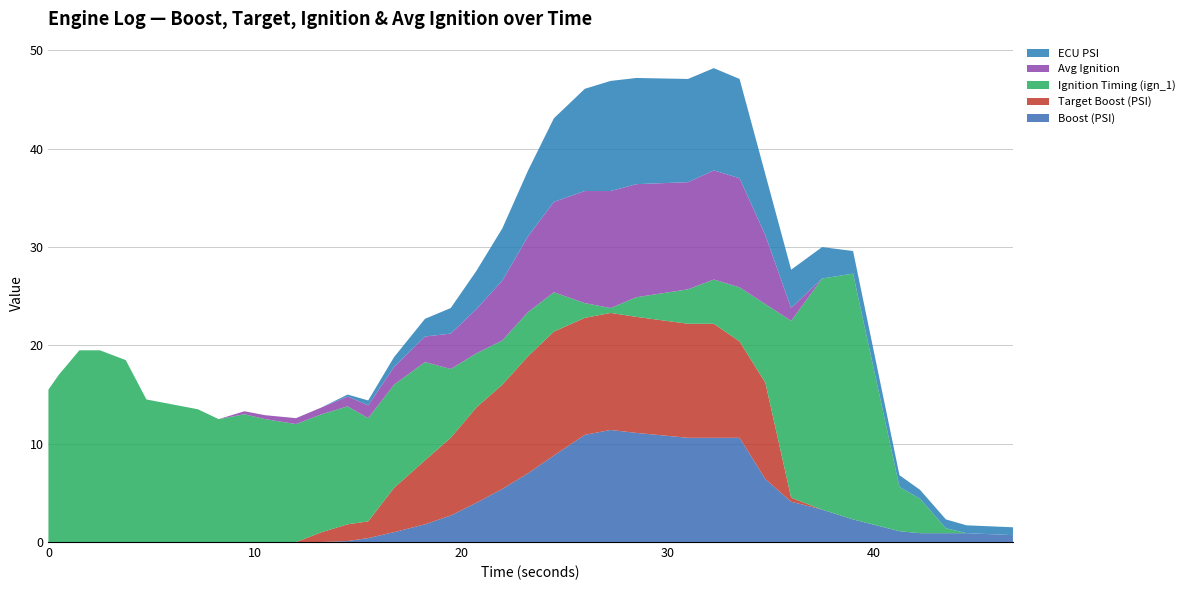

Reading left to right, transcribe all the data shown in this chart.

ecu_psi: 0.0=0.0	0.5=0.0	1.5=0.0	2.5=0.0	3.75=0.0	4.75=0.0	7.25=0.0	8.25=0.0	9.5=0.0	10.5=0.0	12.0=0.0	13.25=0.0	14.5=0.2	15.5=0.5	16.75=1.0	18.25=1.8	19.5=2.6	20.75=3.9	22.0=5.3	23.25=6.7	24.5=8.5	26.0=10.4	27.25=11.2	28.5=10.8	31.0=10.5	32.25=10.4	33.5=10.1	34.75=6.2	36.0=3.9	37.5=3.2	39.0=2.3	41.25=1.2	42.25=0.9	43.5=0.9	44.5=0.8	46.75=0.8
target: 0.0=0.0	0.5=0.0	1.5=0.0	2.5=0.0	3.75=0.0	4.75=0.0	7.25=0.0	8.25=0.0	9.5=0.0	10.5=0.0	12.0=0.0	13.25=1.0	14.5=1.7	15.5=1.7	16.75=4.5	18.25=6.5	19.5=7.9	20.75=9.7	22.0=10.6	23.25=11.9	24.5=12.6	26.0=11.9	27.25=11.9	28.5=11.8	31.0=11.6	32.25=11.6	33.5=9.8	34.75=9.8	36.0=0.4	37.5=0.0	39.0=0.0	41.25=0.0	42.25=0.0	43.5=0.0	44.5=0.0	46.75=0.0
boost: 0.0=0.0	0.5=0.0	1.5=0.0	2.5=0.0	3.75=0.0	4.75=0.0	7.25=0.0	8.25=0.0	9.5=0.0	10.5=0.0	12.0=0.0	13.25=0.0	14.5=0.1	15.5=0.4	16.75=1.0	18.25=1.8	19.5=2.7	20.75=4.0	22.0=5.4	23.25=7.0	24.5=8.8	26.0=10.9	27.25=11.4	28.5=11.1	31.0=10.6	32.25=10.6	33.5=10.6	34.75=6.4	36.0=4.1	37.5=3.3	39.0=2.3	41.25=1.1	42.25=0.9	43.5=0.9	44.5=0.9	46.75=0.7
ign_1: 0.0=15.5	0.5=17.0	1.5=19.5	2.5=19.5	3.75=18.5	4.75=14.5	7.25=13.5	8.25=12.5	9.5=13.0	10.5=12.5	12.0=12.0	13.25=12.0	14.5=12.0	15.5=10.5	16.75=10.5	18.25=10.0	19.5=7.0	20.75=5.5	22.0=4.5	23.25=4.5	24.5=4.0	26.0=1.5	27.25=0.5	28.5=2.0	31.0=3.5	32.25=4.5	33.5=5.5	34.75=8.0	36.0=18.0	37.5=23.5	39.0=25.0	41.25=4.5	42.25=3.5	43.5=0.5	44.5=0.0	46.75=0.0
avg_ign: 0.0=0.0	0.5=0.0	1.5=0.0	2.5=0.0	3.75=0.0	4.75=0.0	7.25=0.0	8.25=0.0	9.5=0.3	10.5=0.4	12.0=0.6	13.25=0.7	14.5=1.0	15.5=1.3	16.75=1.8	18.25=2.6	19.5=3.6	20.75=4.5	22.0=6.1	23.25=7.7	24.5=9.2	26.0=11.4	27.25=11.9	28.5=11.5	31.0=10.9	32.25=11.1	33.5=11.1	34.75=7.0	36.0=1.3	37.5=0.0	39.0=0.0	41.25=0.0	42.25=0.0	43.5=0.0	44.5=0.0	46.75=0.0
wgdc: 0.0=0.0	0.5=0.0	1.5=0.0	2.5=0.0	3.75=0.0	4.75=0.0	7.25=0.0	8.25=0.0	9.5=0.0	10.5=0.0	12.0=0.0	13.25=0.0	14.5=0.0	15.5=0.0	16.75=0.0	18.25=0.0	19.5=0.0	20.75=0.0	22.0=0.0	23.25=0.0	24.5=0.0	26.0=0.0	27.25=0.0	28.5=0.0	31.0=0.0	32.25=0.0	33.5=0.0	34.75=0.0	36.0=0.0	37.5=0.0	39.0=0.0	41.25=0.0	42.25=0.0	43.5=0.0	44.5=0.0	46.75=0.0